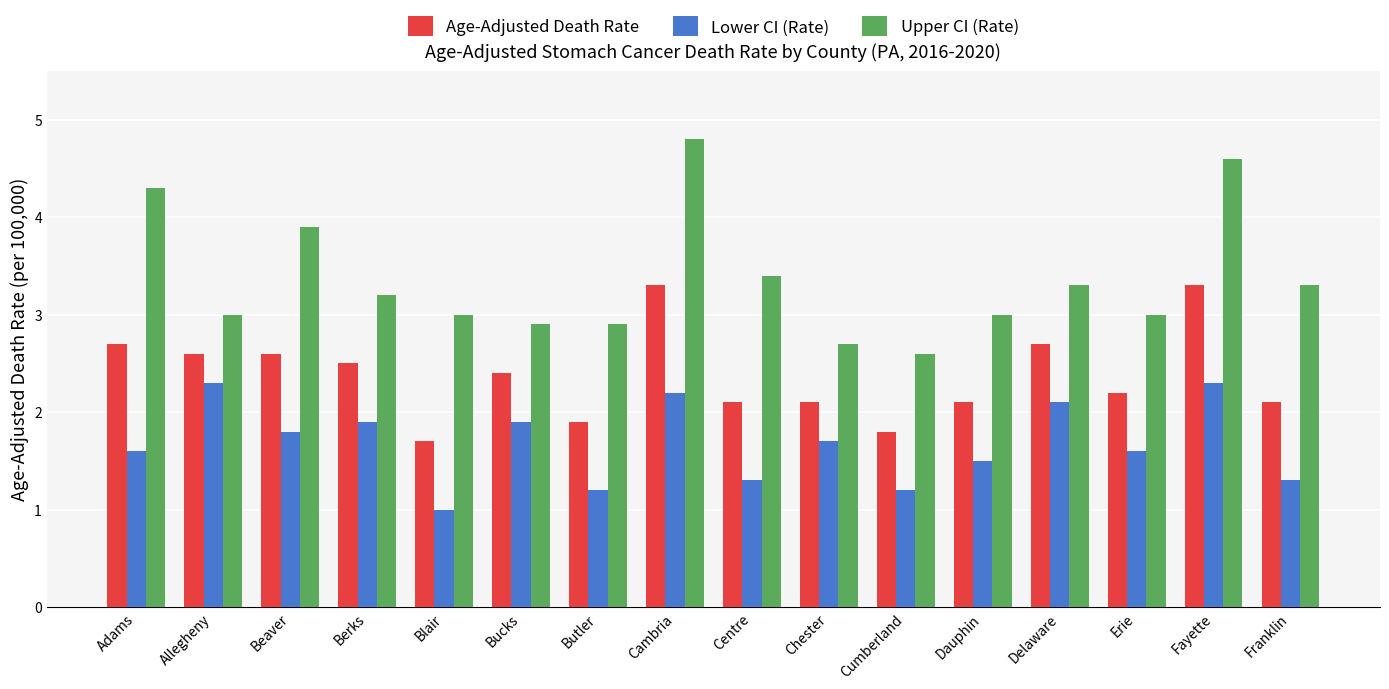

What are all the series names shown in the legend?

Age-Adjusted Death Rate, Lower CI (Rate), Upper CI (Rate)